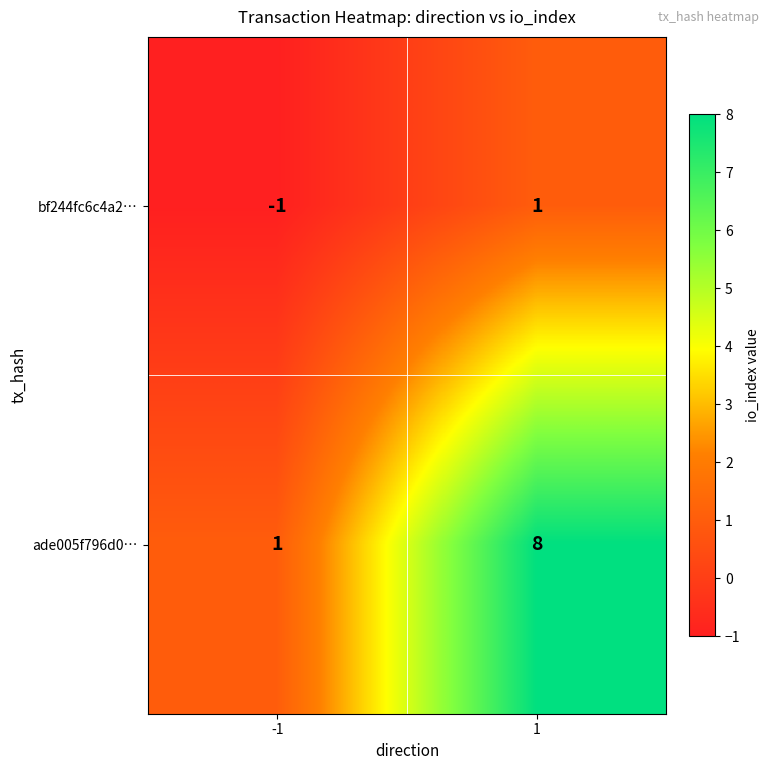

What is the greatest value displayed?

8